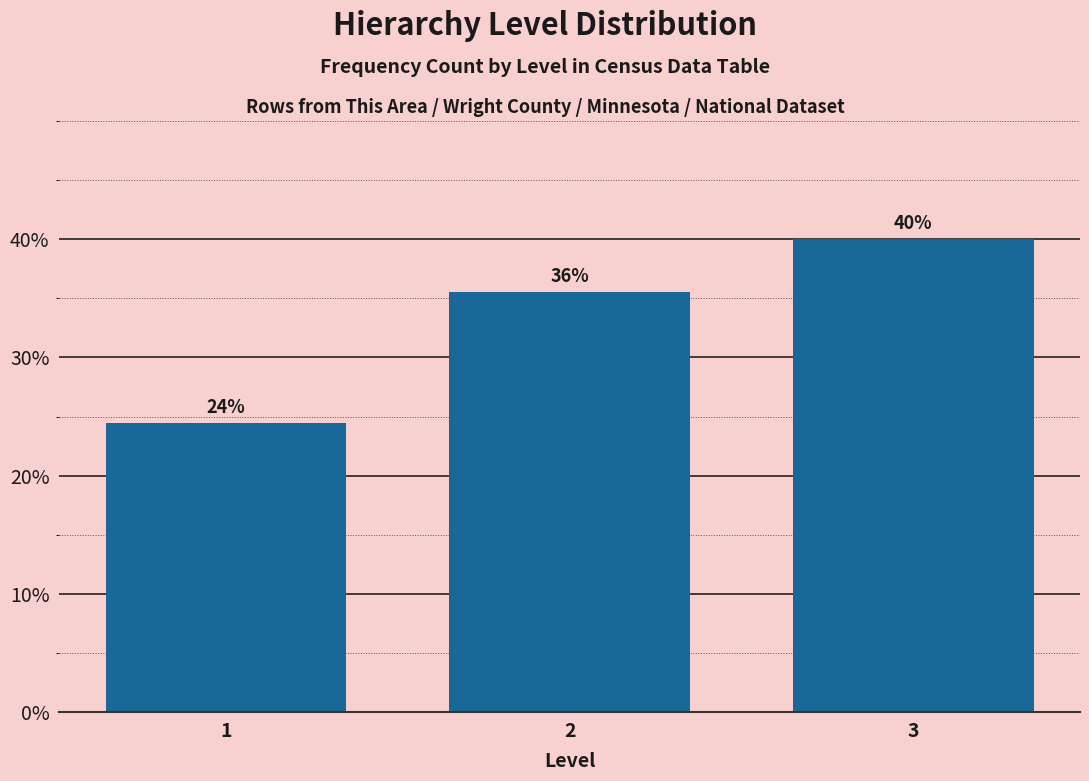

How many bars are there in total?

3